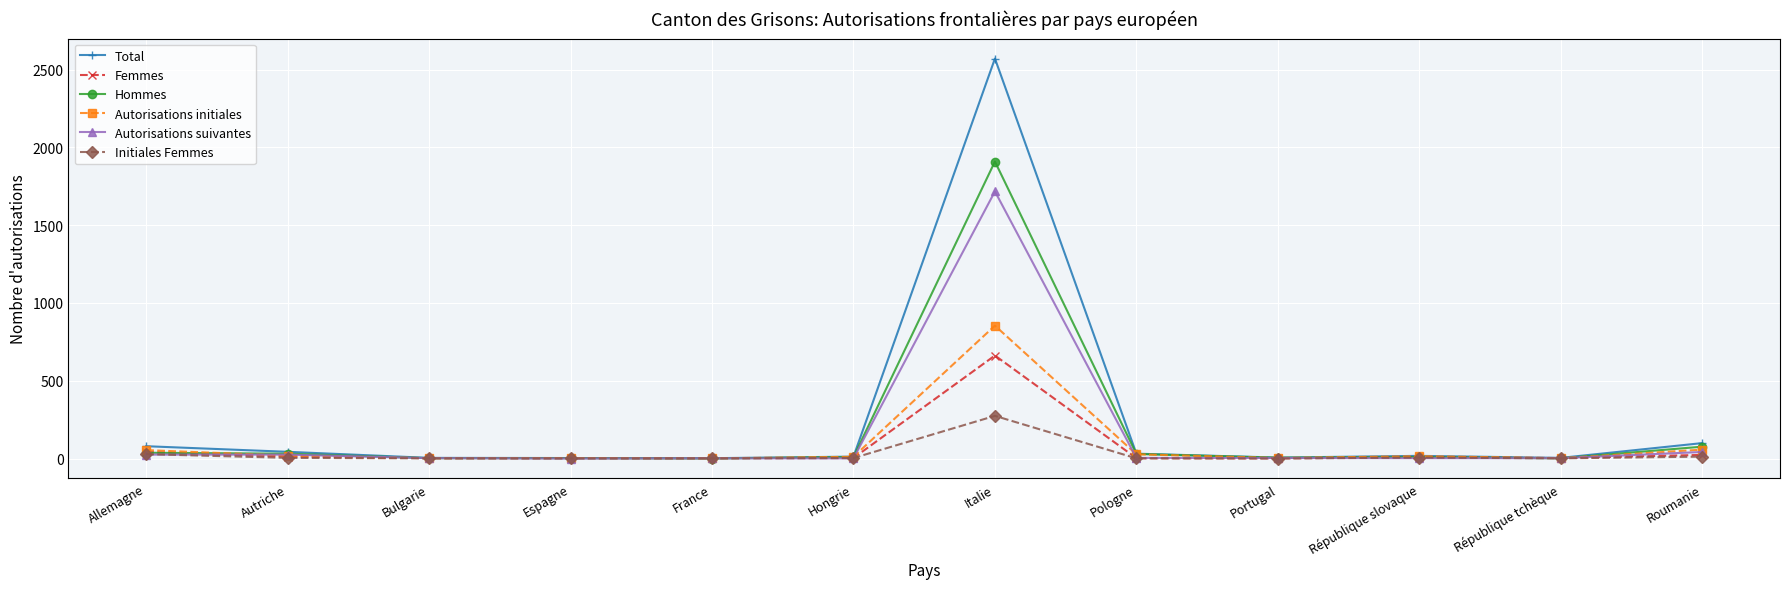

What is the difference between the second highest and minimum values in the Autorisations suivantes series?

42